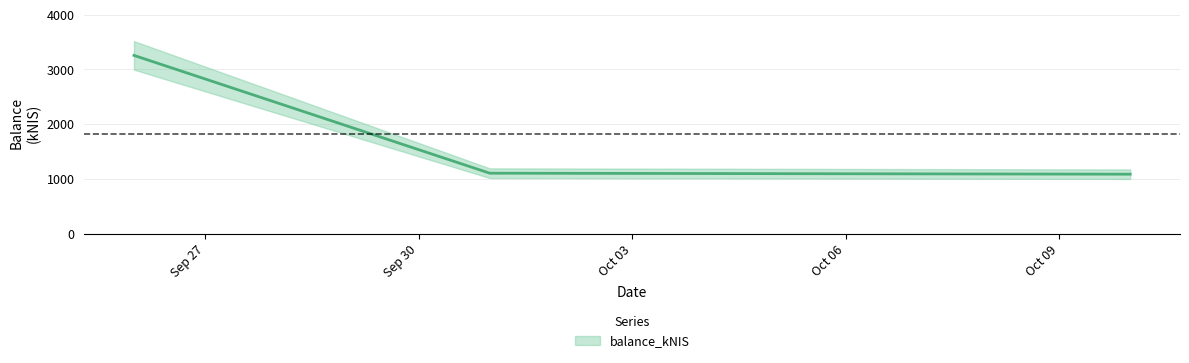

Reading right to left, transcribe all the data shown in this chart.

1086.3	1104.6	3257.2